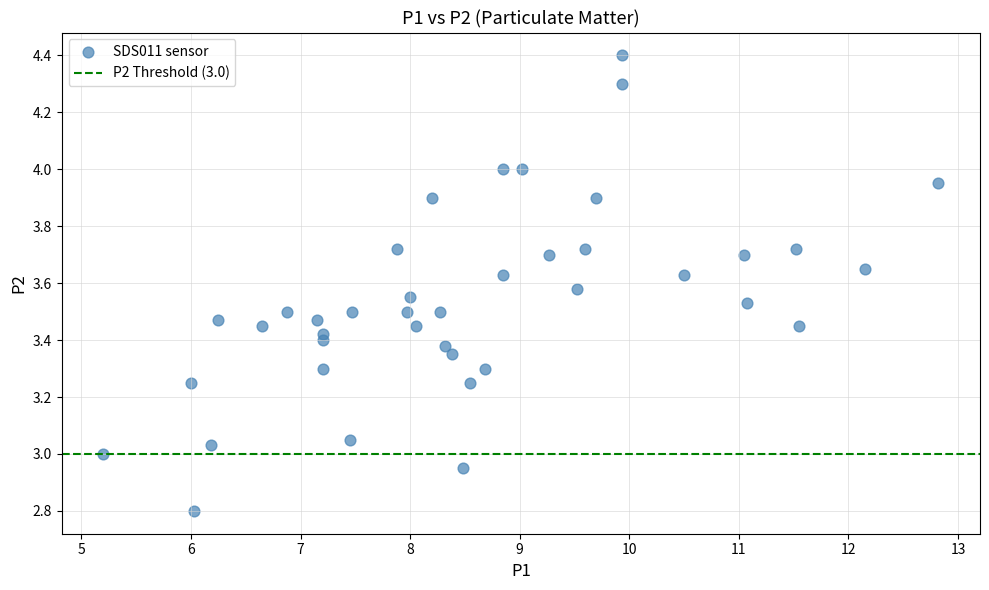

What is the range of Y values (max minus min)?

1.6